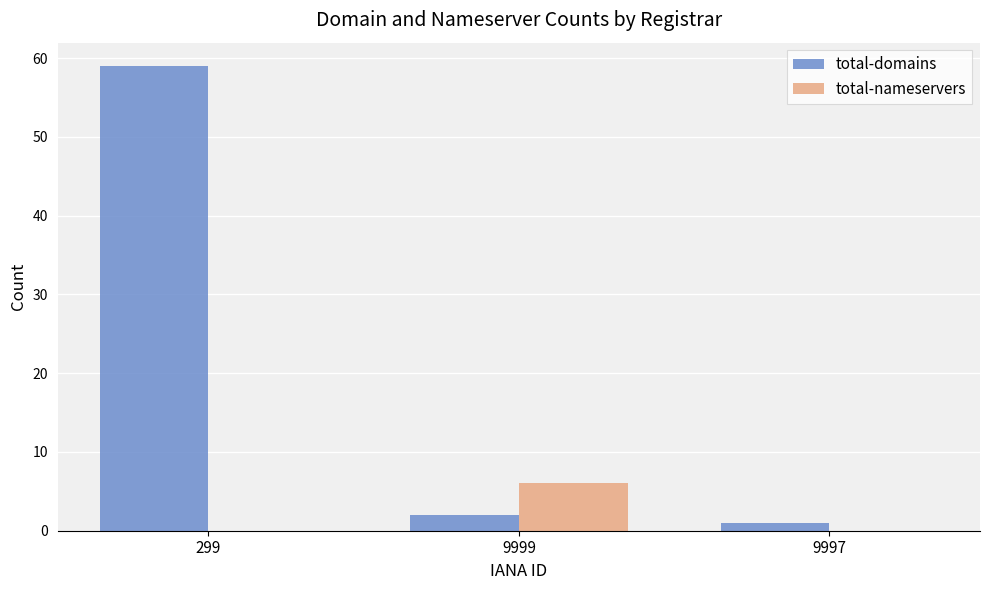

The value of total-nameservers at 299 is 4. True or false?

False